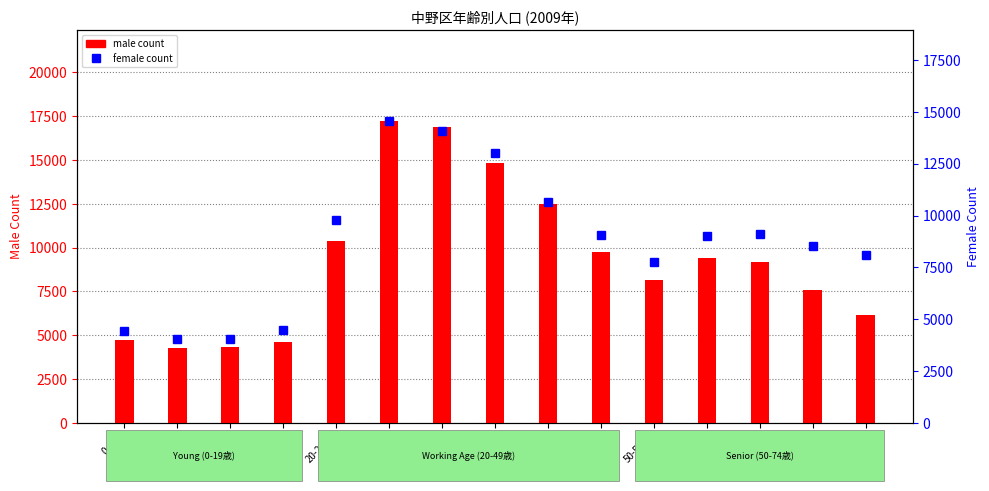

What position from the right is 25-29歳?

10